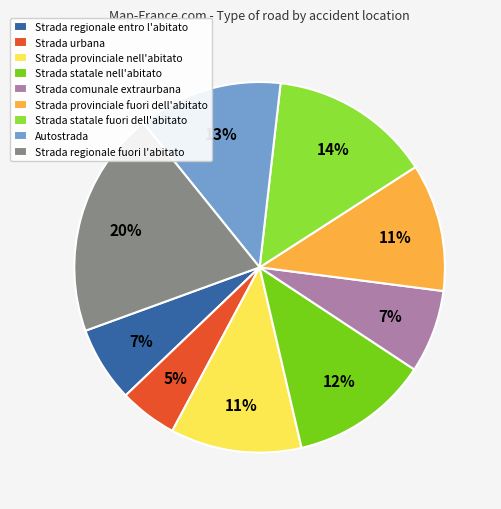

Which has a higher value, Strada provinciale fuori dell'abitato or Strada urbana?

Strada provinciale fuori dell'abitato